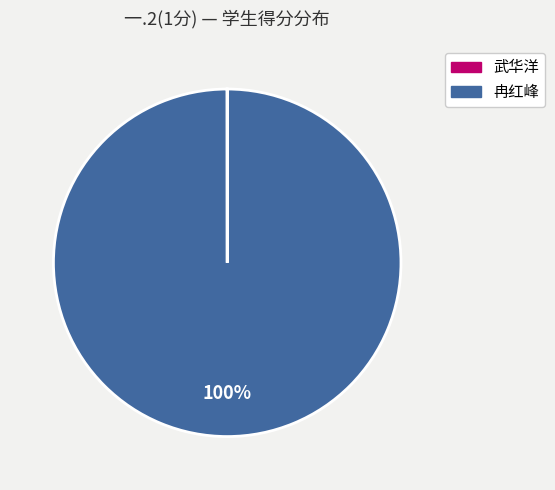

To the nearest percent, what is the average slice percentage?

50%